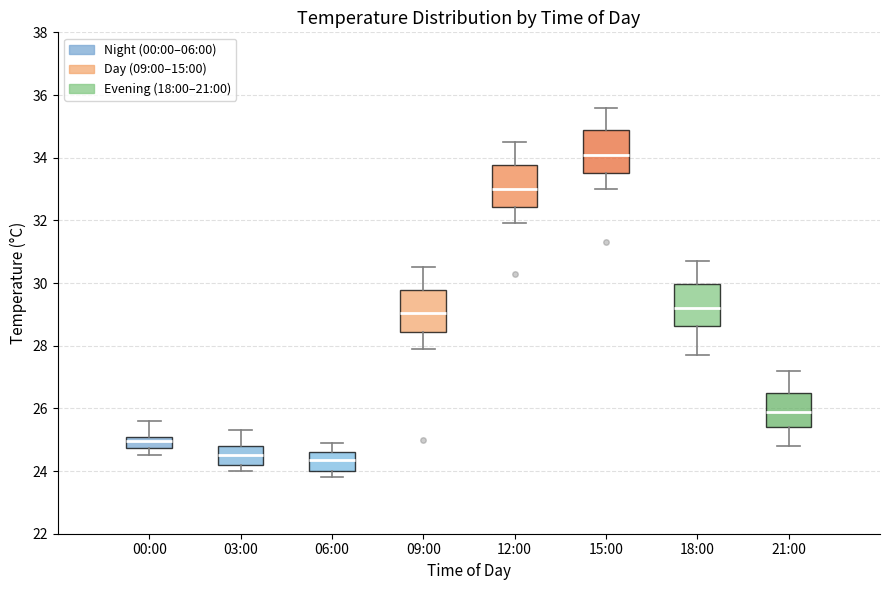

Reading left to right, transcribe this box plot: for each box, give where its median line is, the range the box spans, and where its two whiskers end, as read against the y-axis. The values are not printed on the chart, so give them approximately, as read against the axis.

00:00: median 25.0, box 24.8 to 25.2, whiskers 24.6 to 25.6
03:00: median 24.6, box 24.2 to 24.8, whiskers 24.0 to 25.4
06:00: median 24.4, box 24.0 to 24.6, whiskers 23.8 to 25.0
09:00: median 29.0, box 28.4 to 29.8, whiskers 28.0 to 30.6
12:00: median 33.0, box 32.4 to 33.8, whiskers 32.0 to 34.6
15:00: median 34.2, box 33.6 to 34.8, whiskers 33.0 to 35.6
18:00: median 29.2, box 28.6 to 30.0, whiskers 27.8 to 30.8
21:00: median 26.0, box 25.4 to 26.4, whiskers 24.8 to 27.2